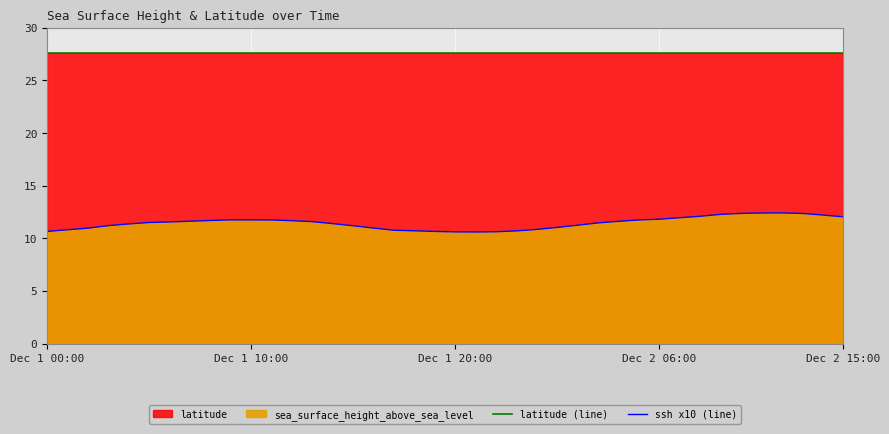

What is the minimum value shown in the chart?

10.6